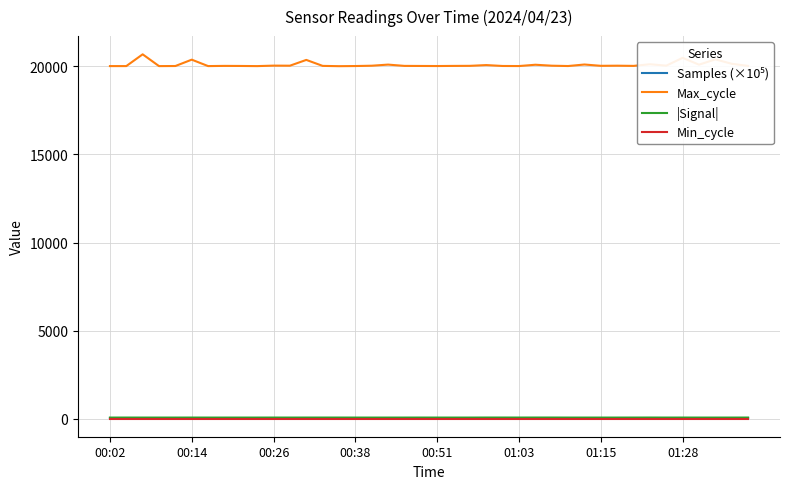

Which series has the widest spread of values?

Max_cycle